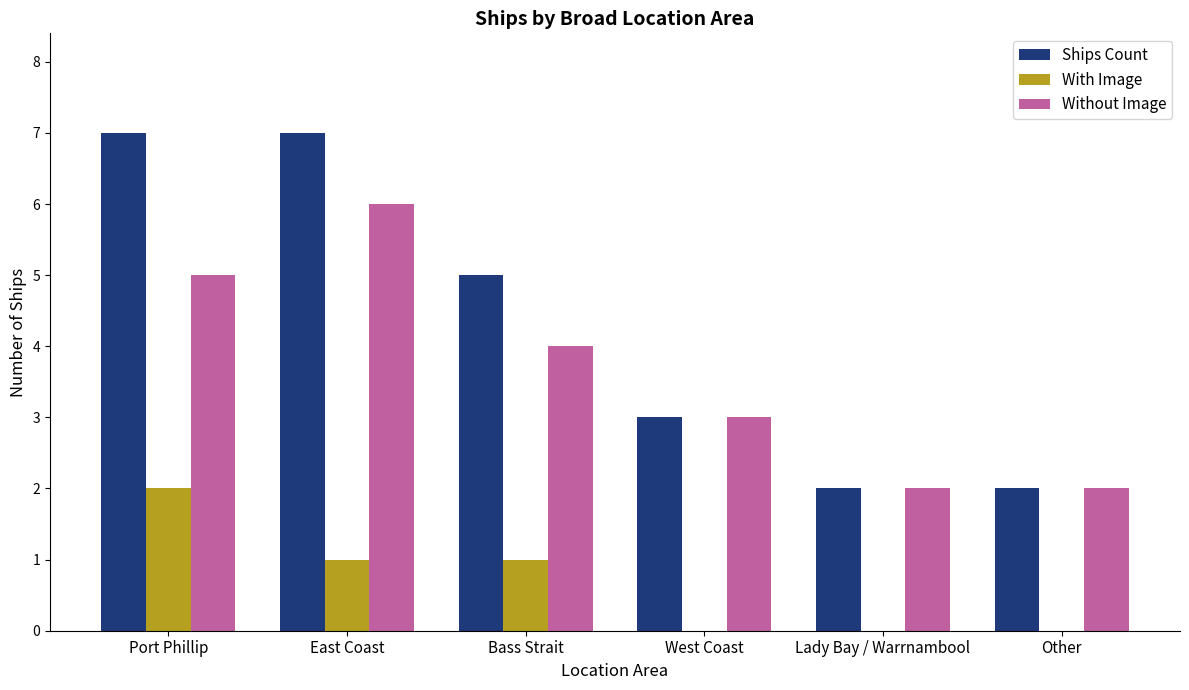

Count the With Image values in the range 0 to 1.

5